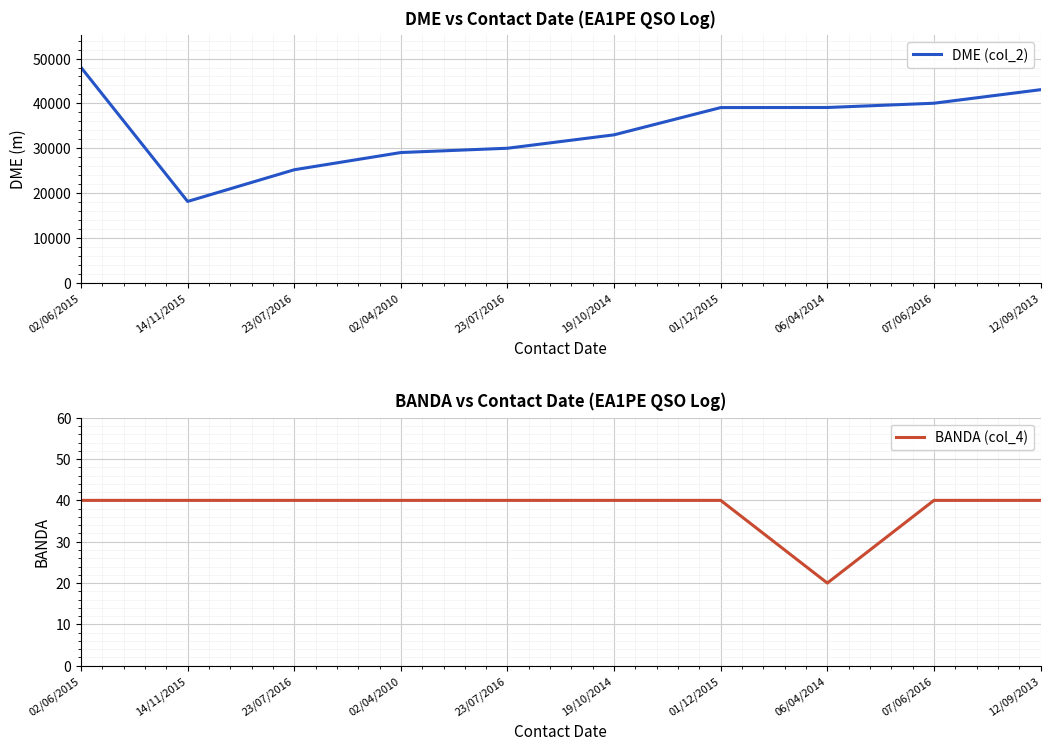

Where does the DME (col_2) series first go above 39079?

02/06/2015